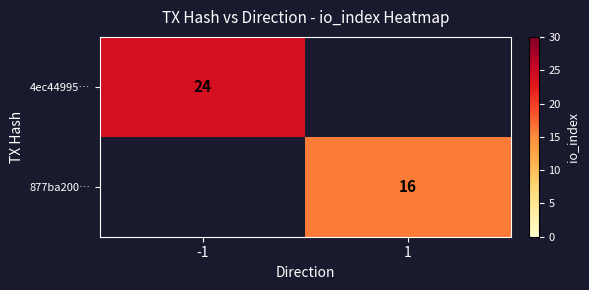

True or false: 877ba200… has a value of 25 at 1.

False